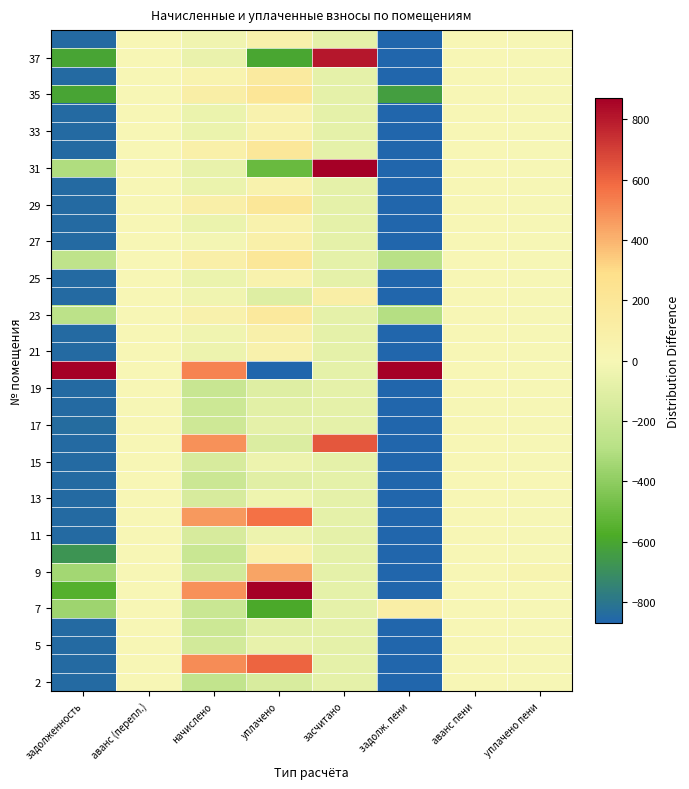

Between задолженность and уплачено пени, which is larger?

уплачено пени